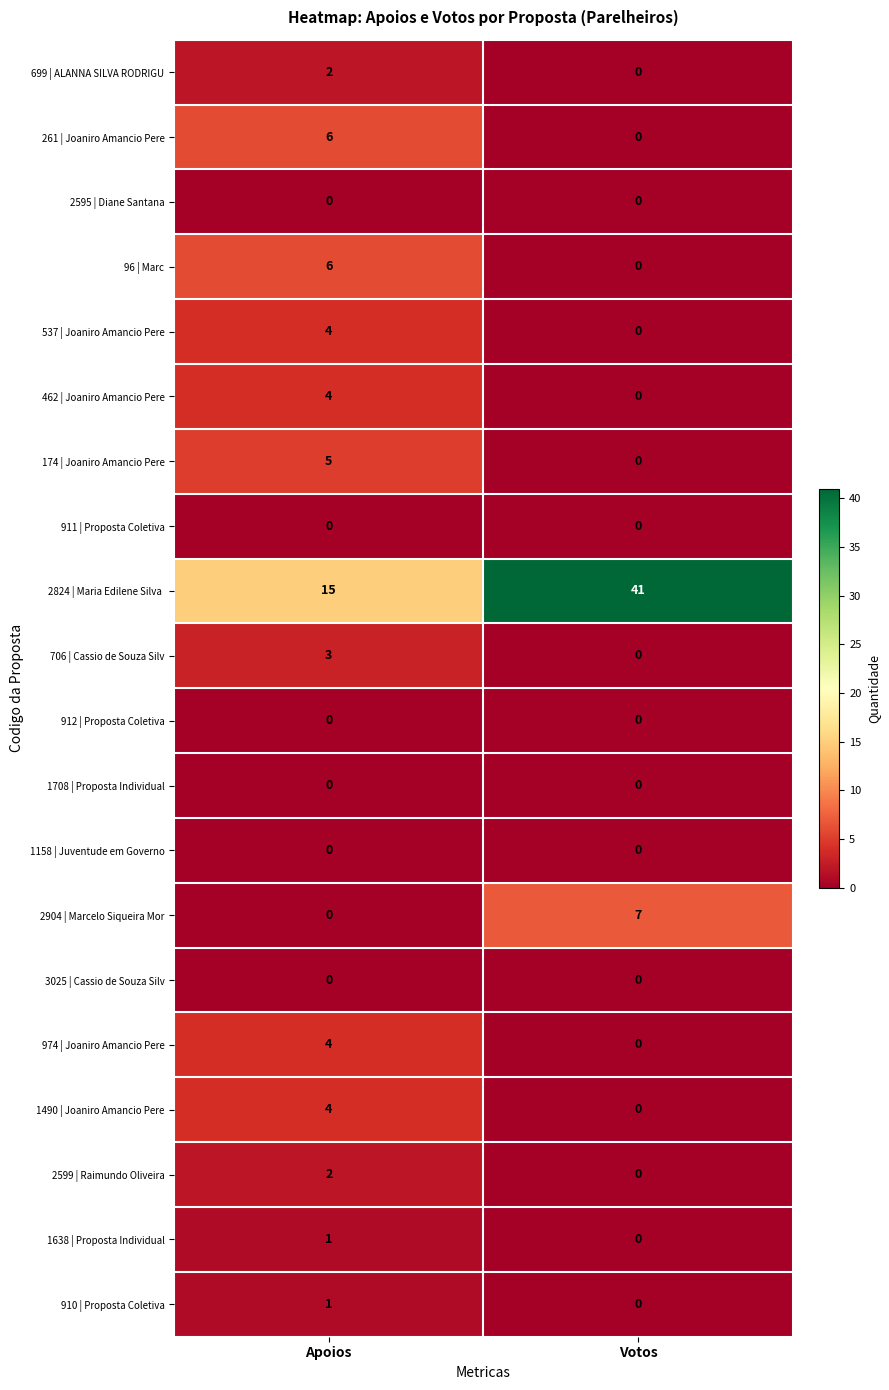

At which label is 1638 | Proposta Individual closest to 0?

Votos